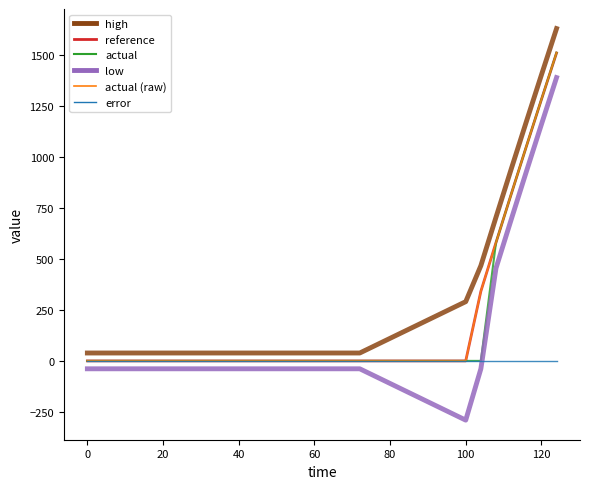

True or false: low and high intersect in this chart.

False